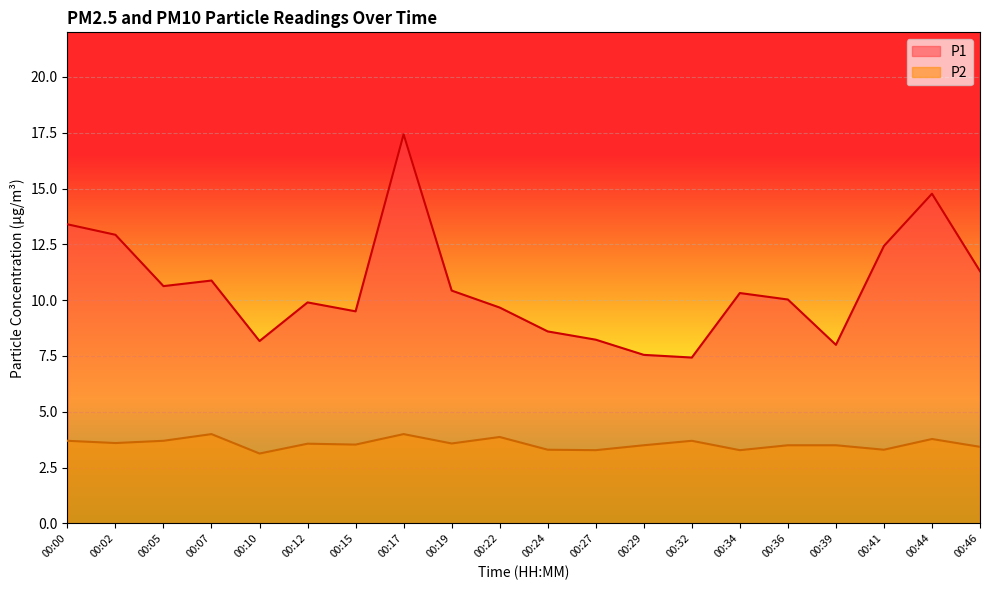

How many categories are shown in the chart?

20